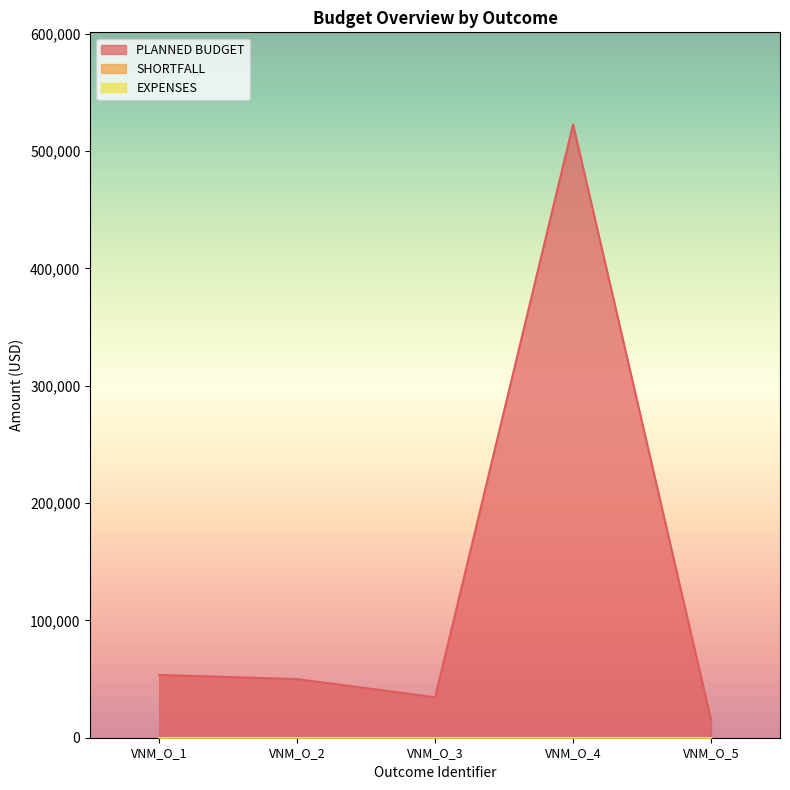

True or false: EXPENSES and SHORTFALL intersect in this chart.

False